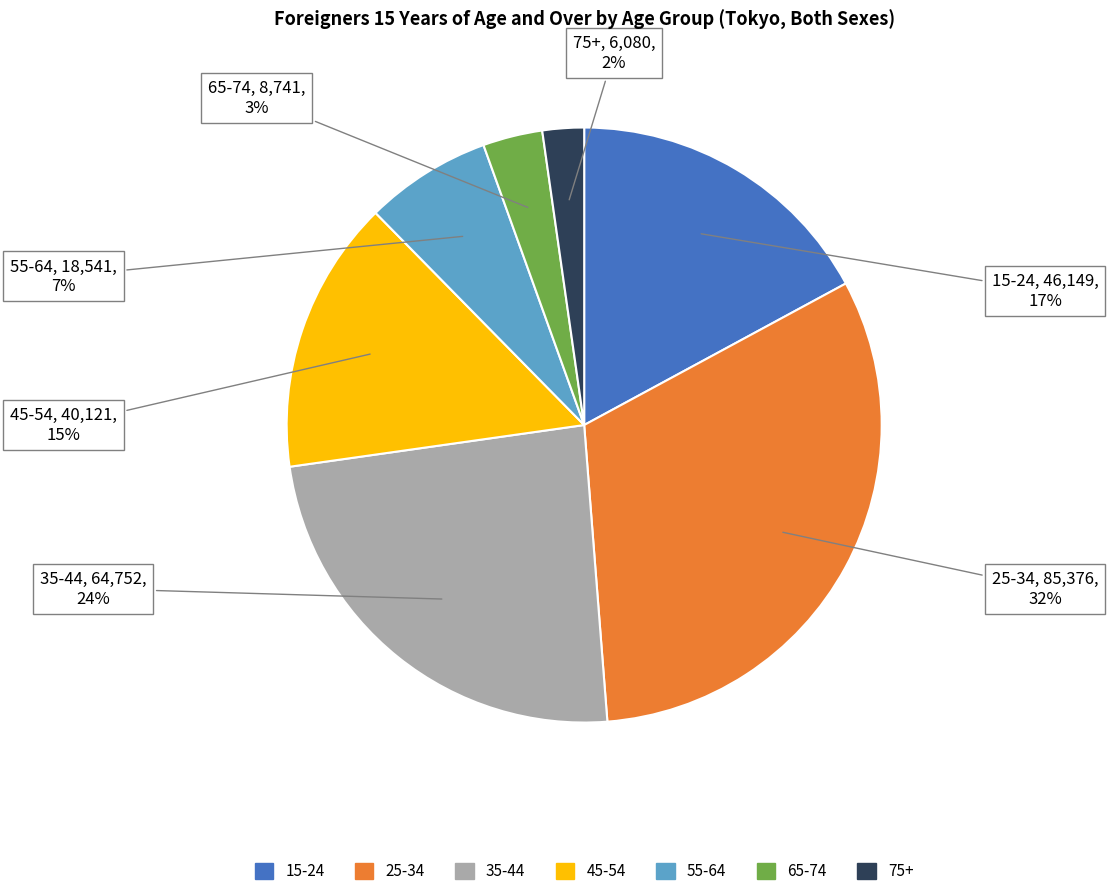

To the nearest percent, what is the average slice percentage?

14%